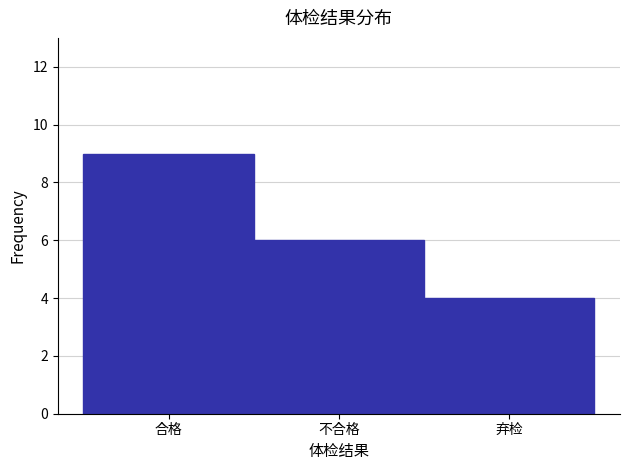

Reading left to right, what are all the values shown in this chart?

9	6	4